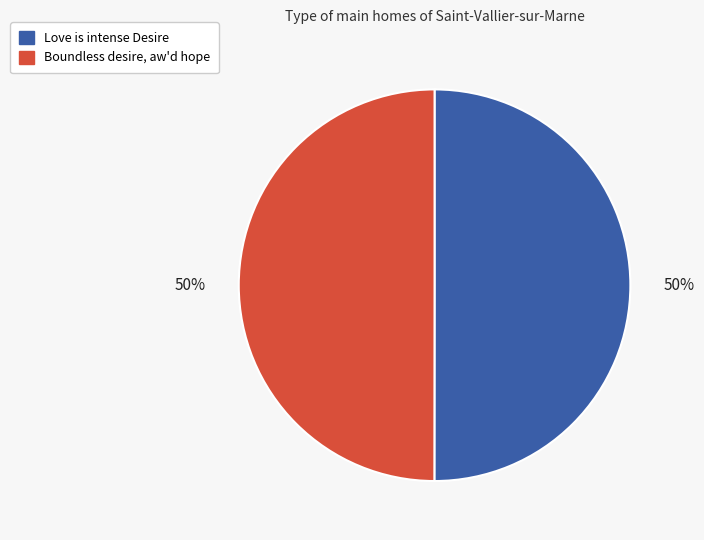

True or false: Love is intense Desire accounts for 63% of the total.

False